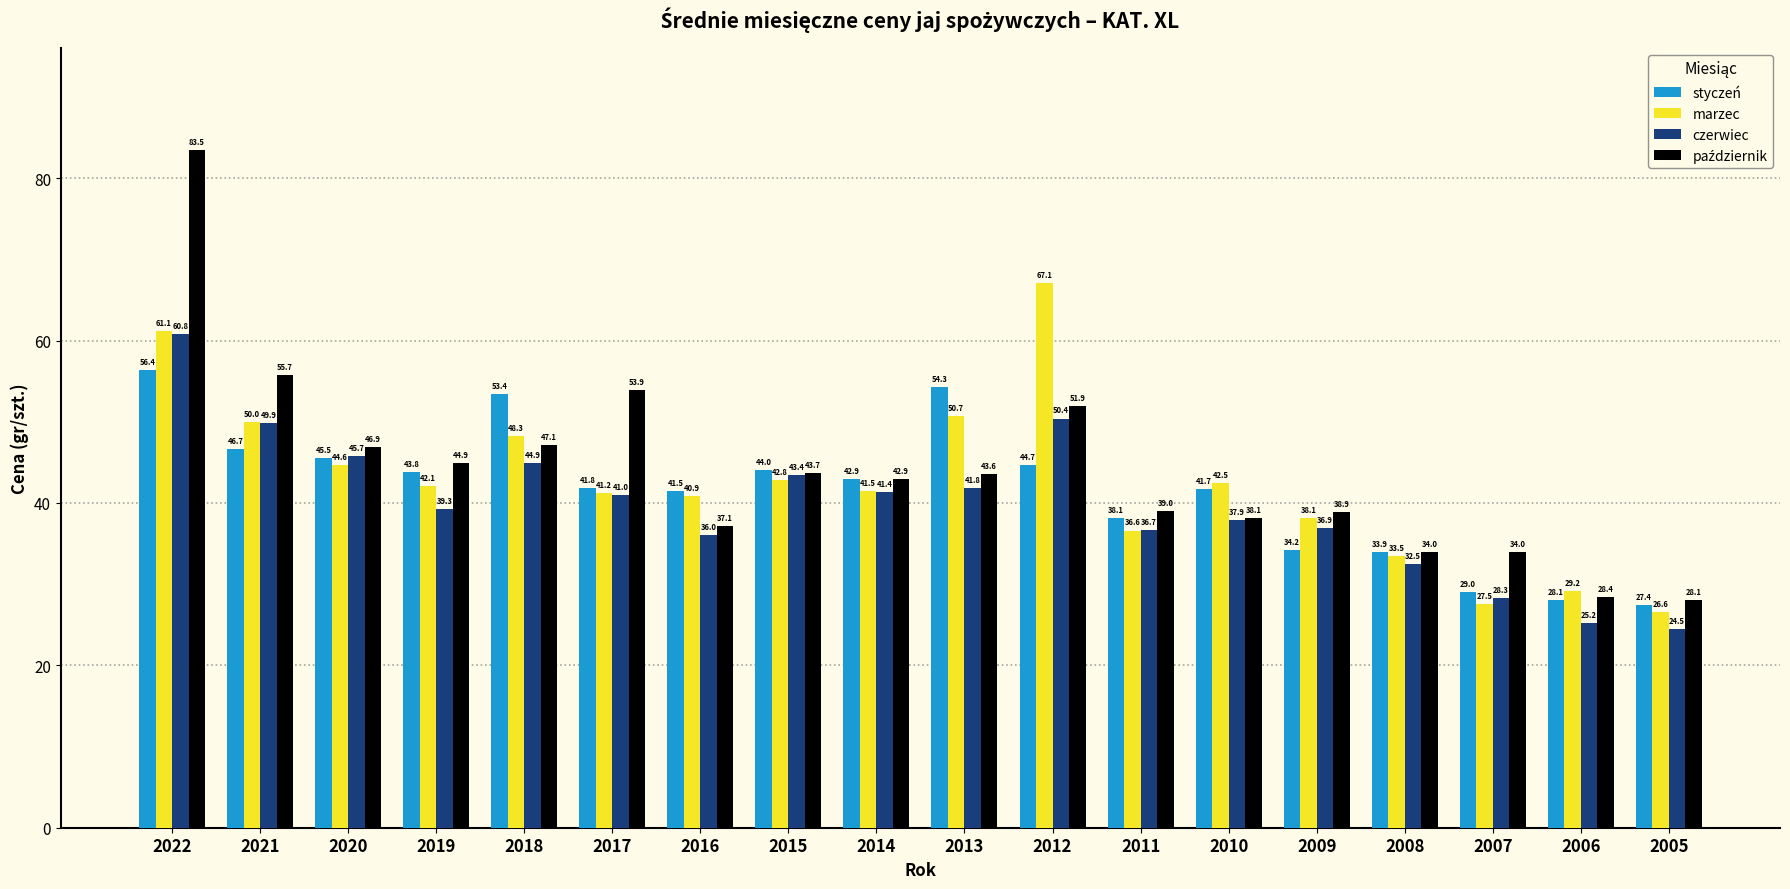

Rank the categories by czerwiec value from highest to lowest.

2022, 2012, 2021, 2020, 2018, 2015, 2013, 2014, 2017, 2019, 2010, 2009, 2011, 2016, 2008, 2007, 2006, 2005